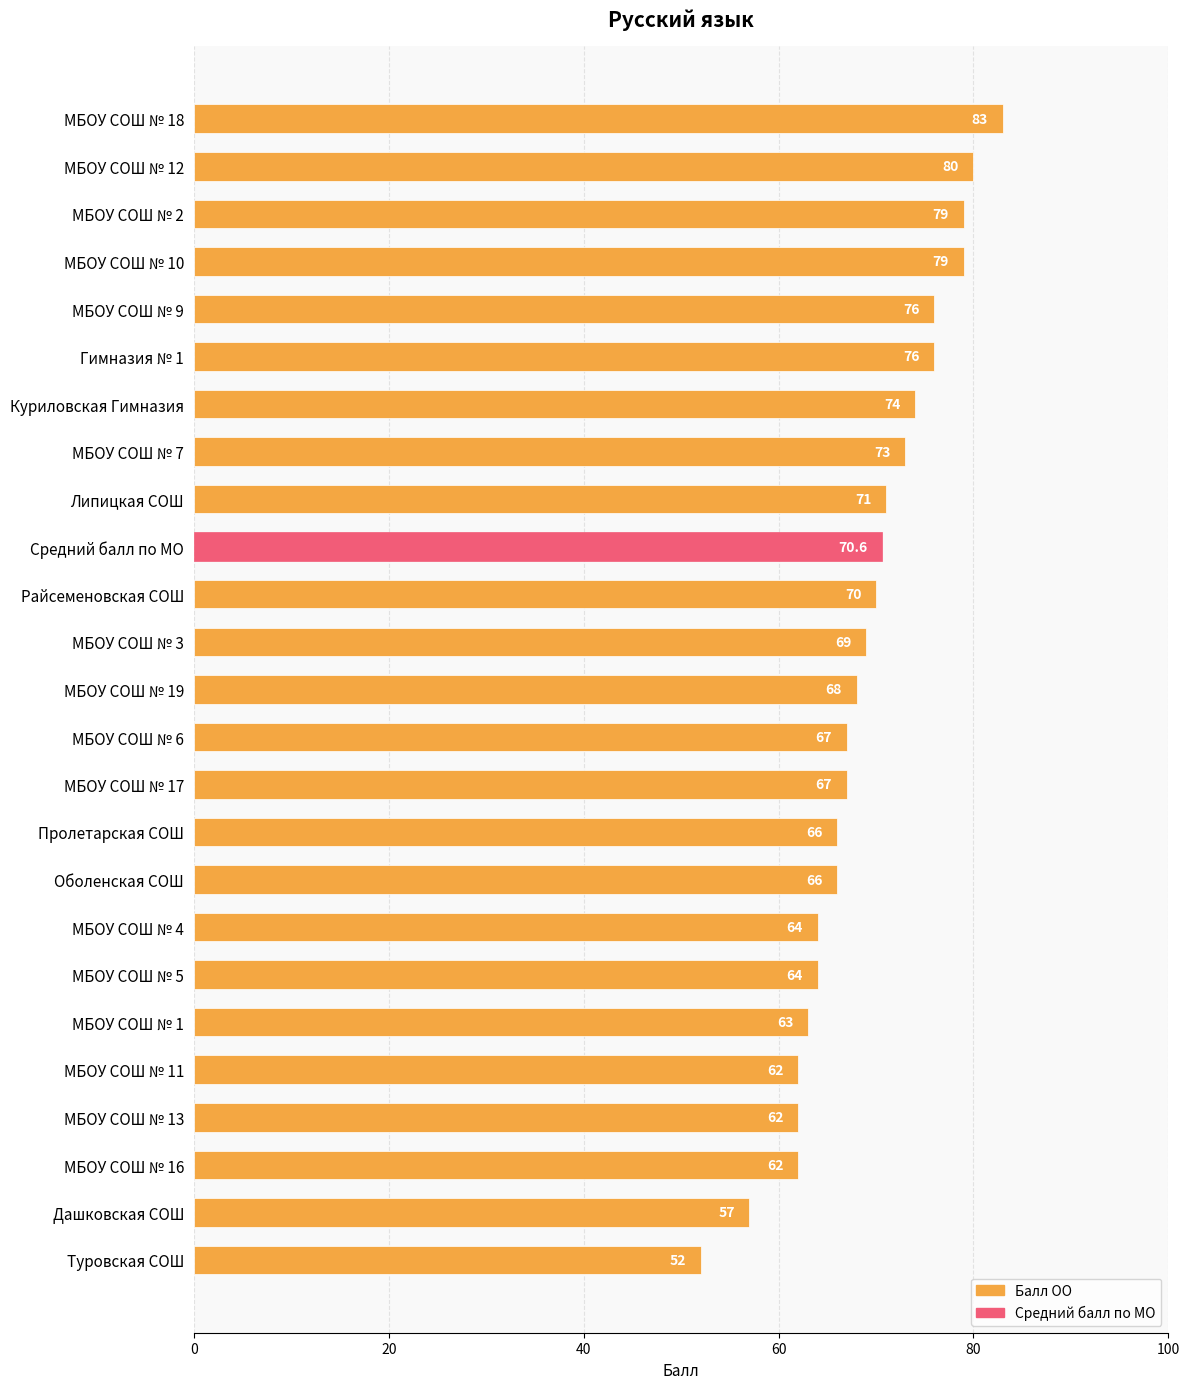

What is the difference between the maximum and second lowest values?

26.0